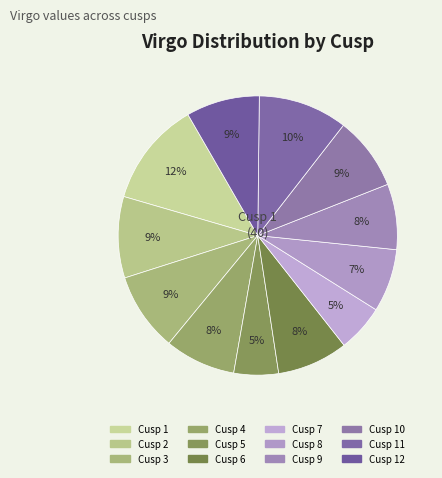

Count the number of slices in the pie.

12